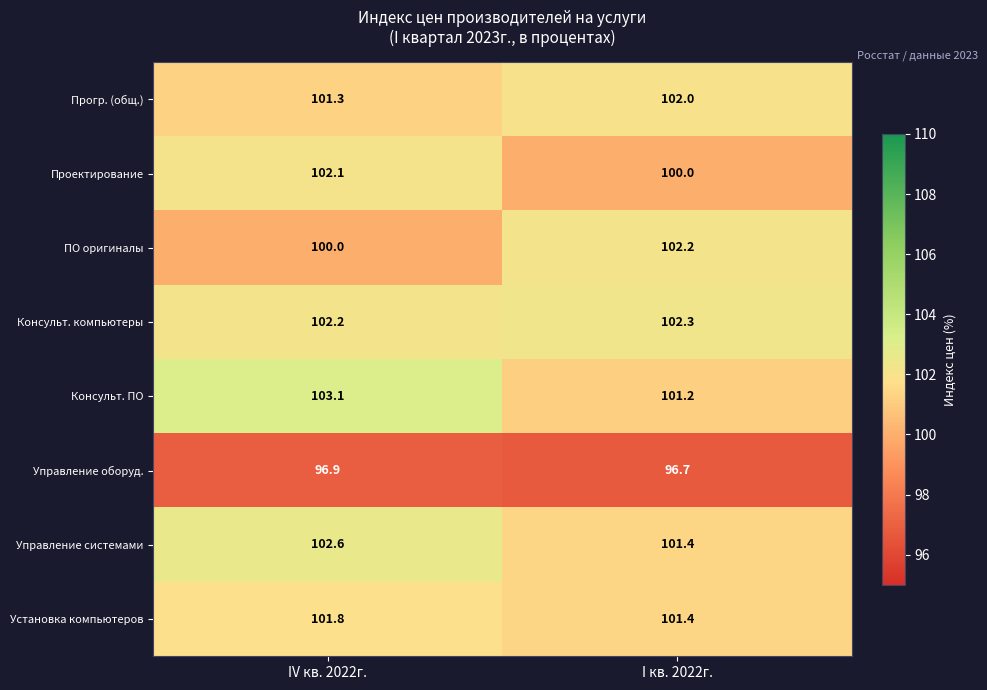

How many values in the Проектирование series are below 102?

1